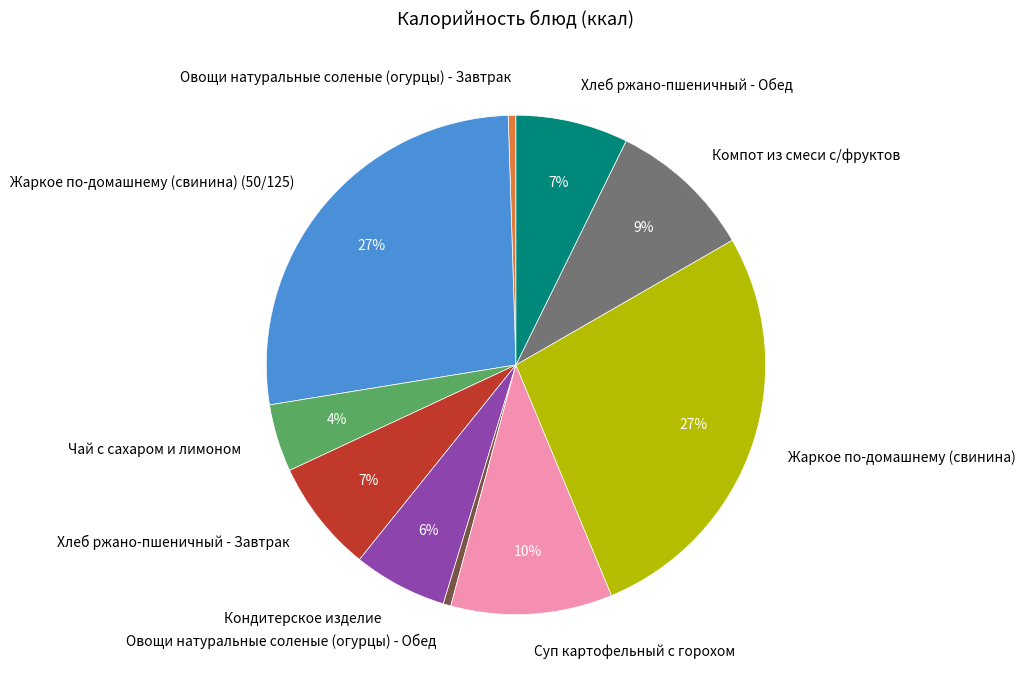

To the nearest percent, what portion does Чай с сахаром и лимоном represent?

4%